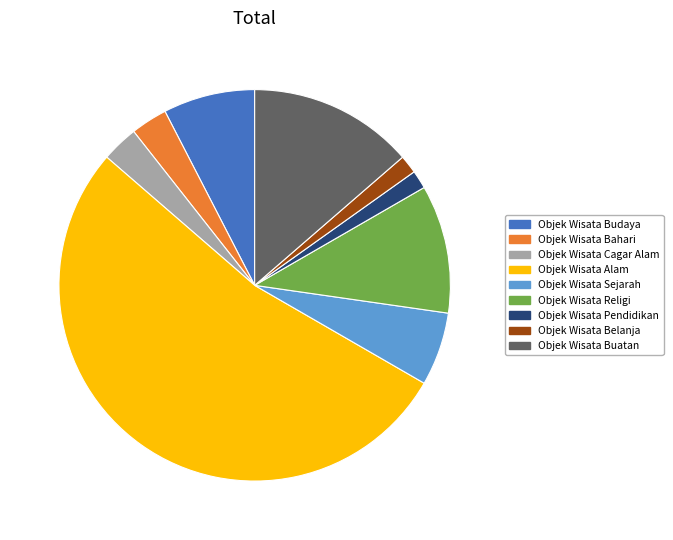

Is there any slice that represents more than half of the pie?

Yes